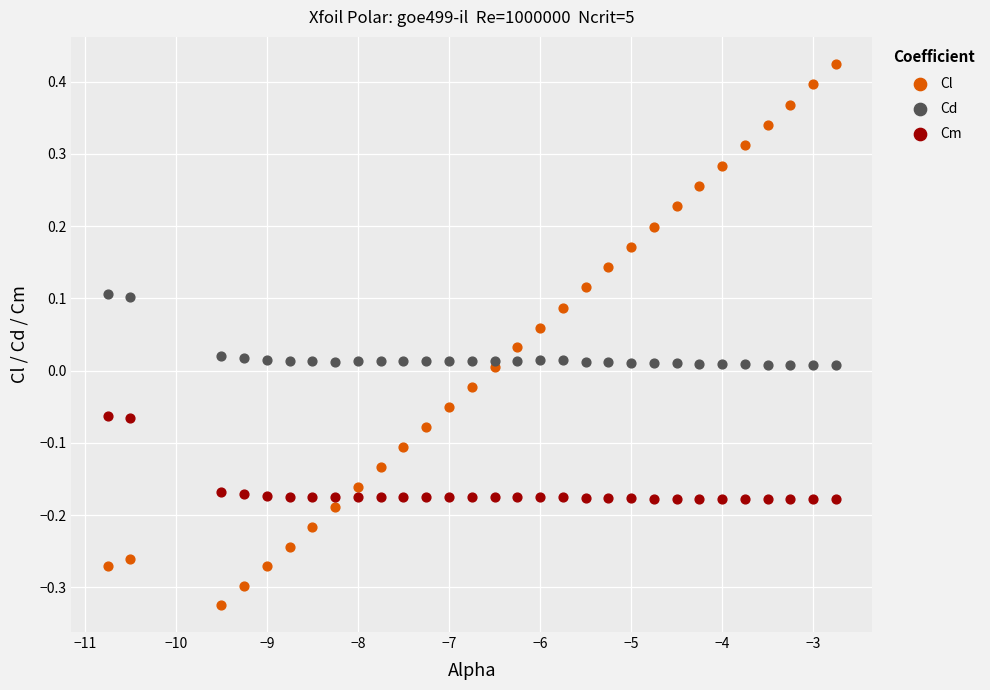

What is the X range (max minus min) for the scatter plot?

8.0